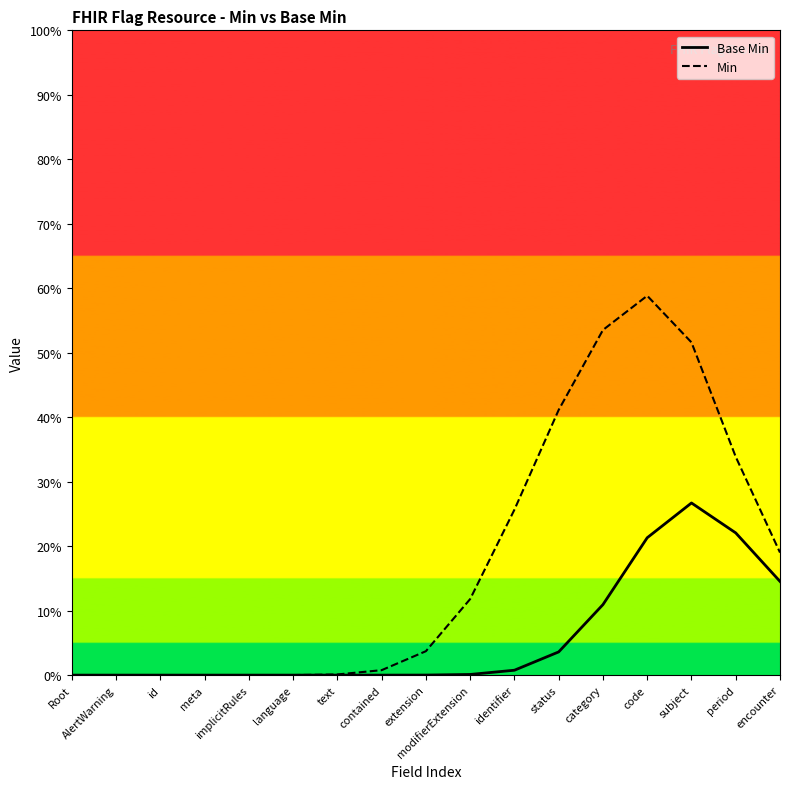

How many positive values does the Min series have?

12